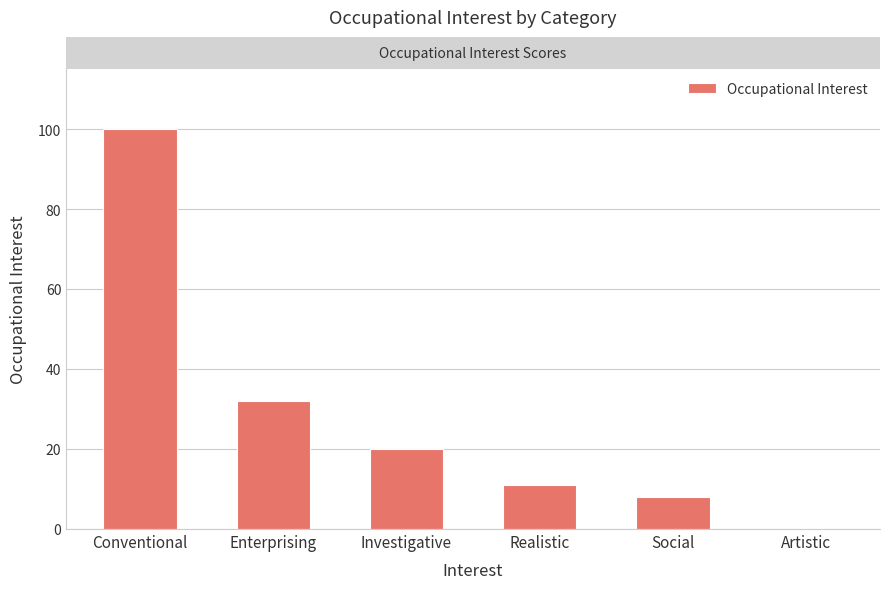

Read the value at Social.

8